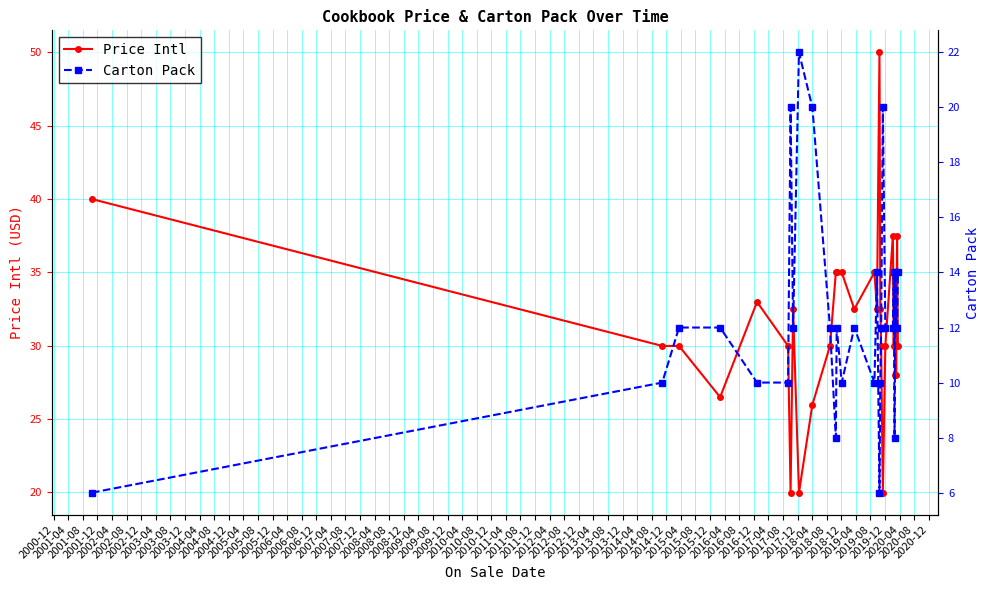

How many intersections are there between Price Intl and Carton Pack?

6